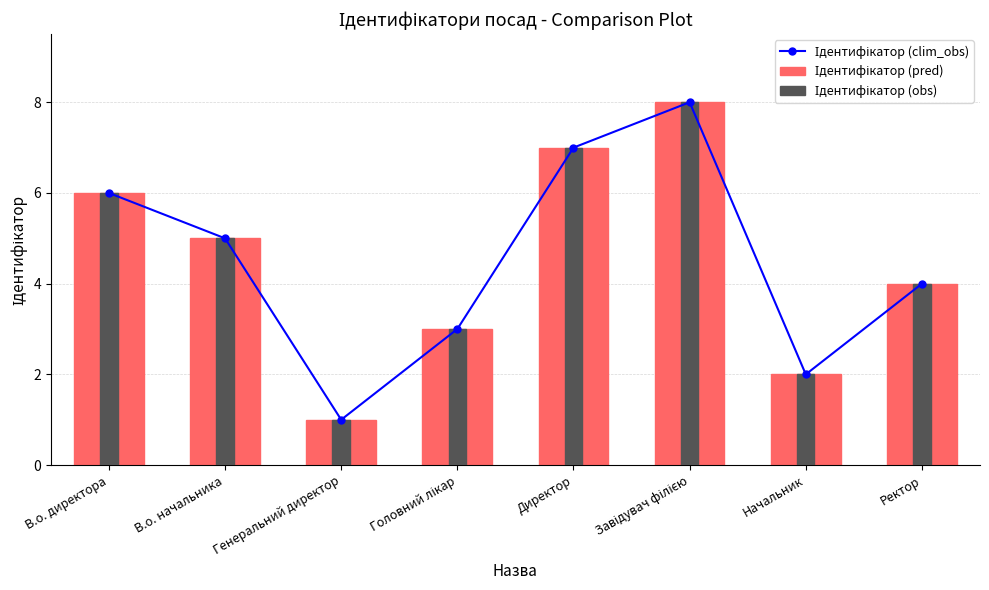

List the labels in order of Ідентифікатор (obs) value, smallest first.

Генеральний директор, Начальник, Головний лікар, Ректор, В.о. начальника, В.о. директора, Директор, Завідувач філією